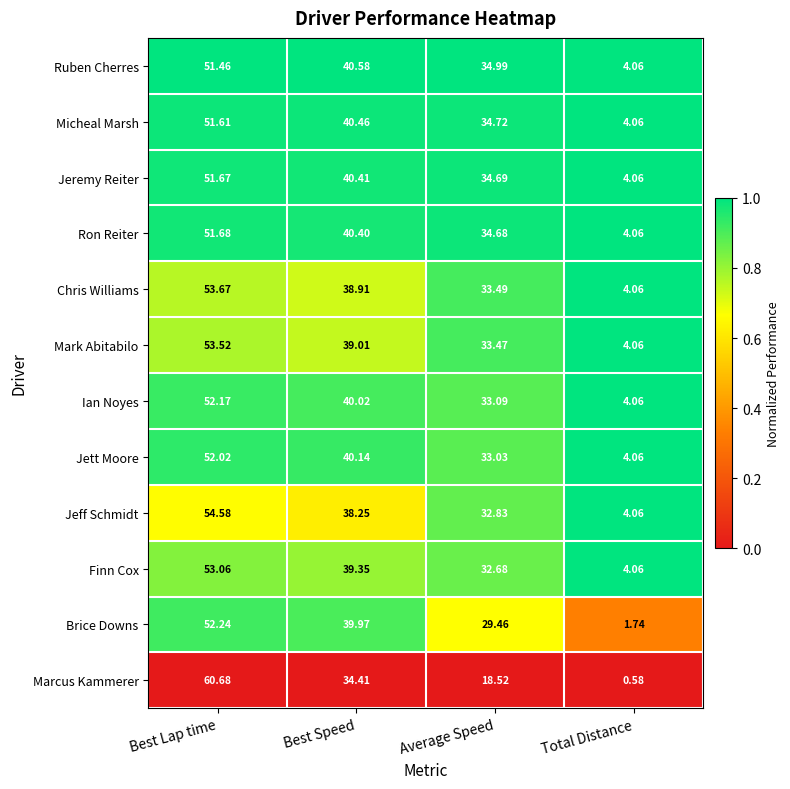

Which label corresponds to the largest value in the chart?

Best Lap time